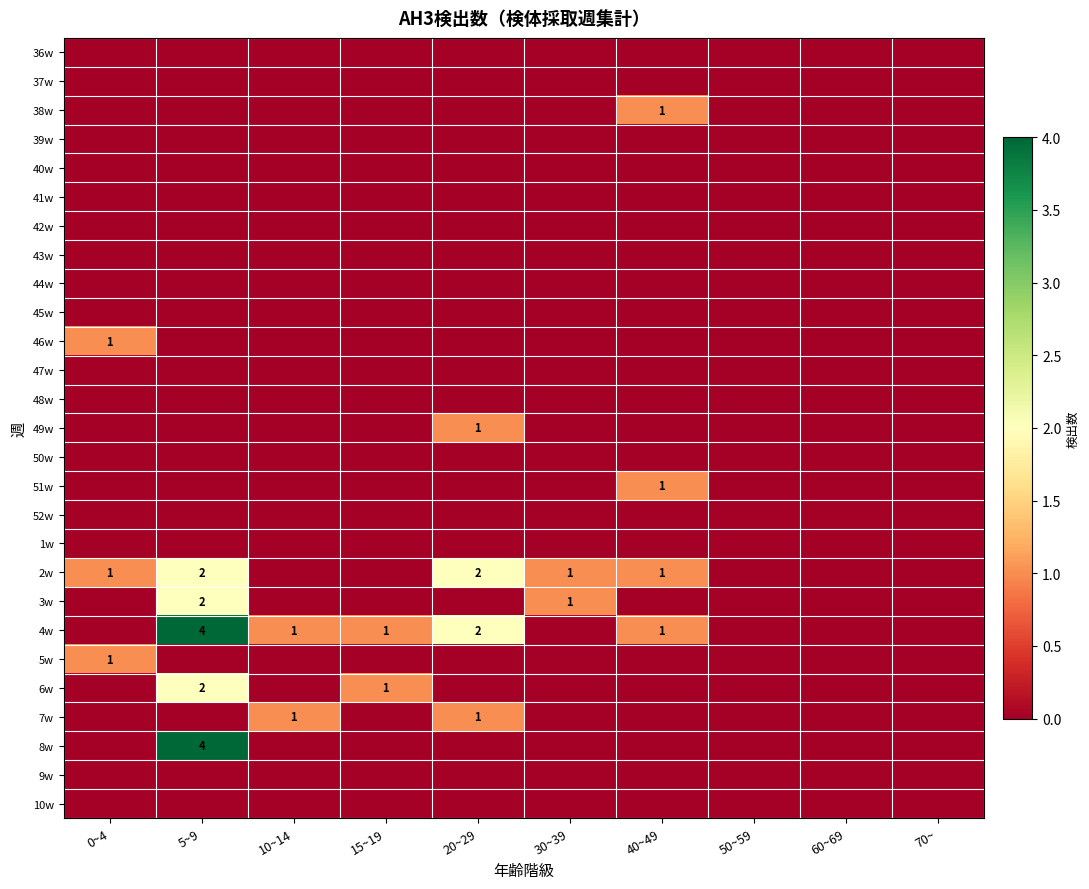

What is the difference between the 2w values at 20~29 and 0~4?

1